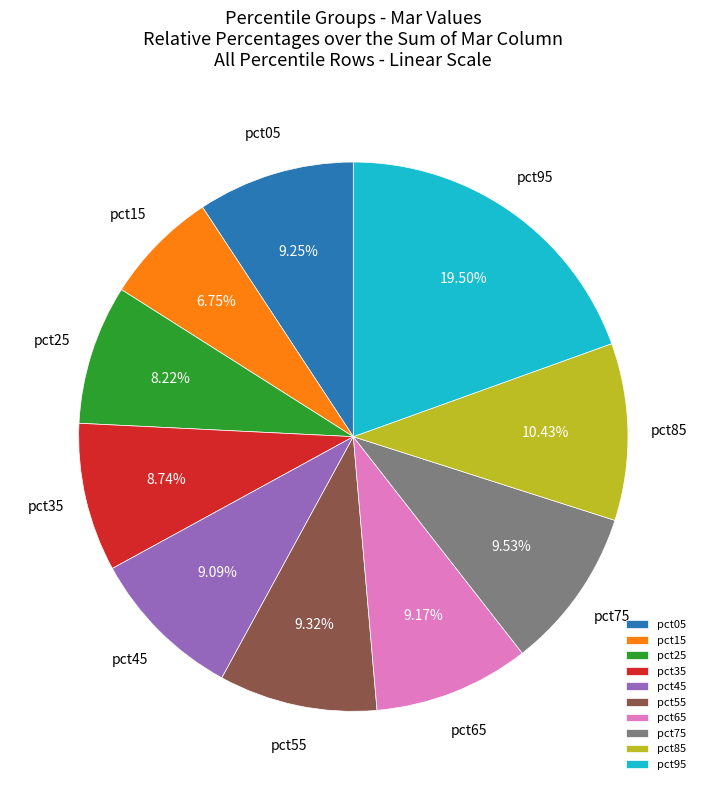

How many segments does this pie chart have?

10